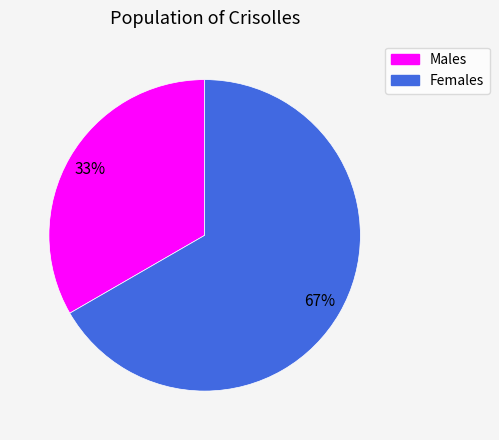

To the nearest percent, what is the average slice percentage?

50%